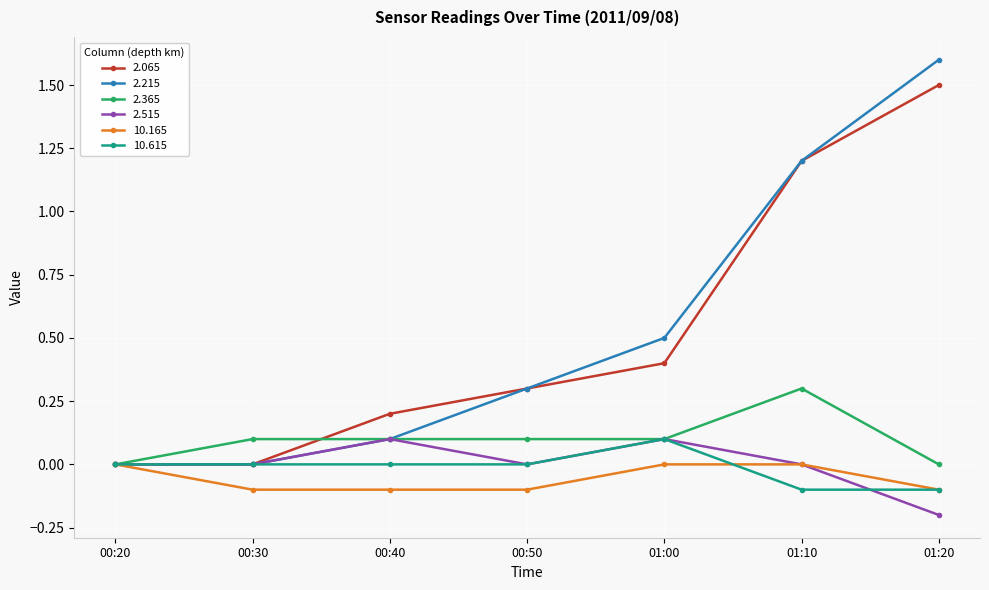

True or false: 10.615 has more than 0 points higher than both neighbors.

True